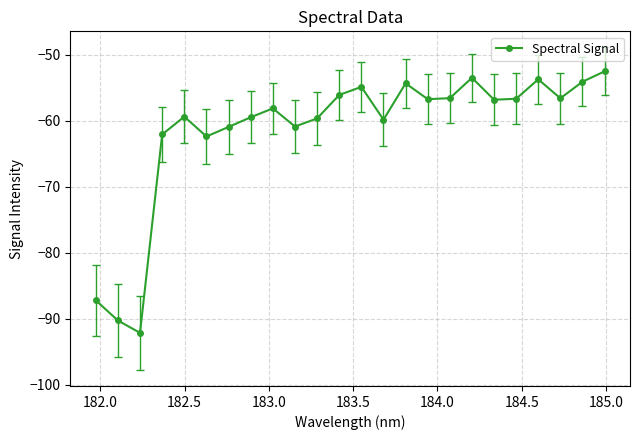

What is the greatest value displayed?

-52.5